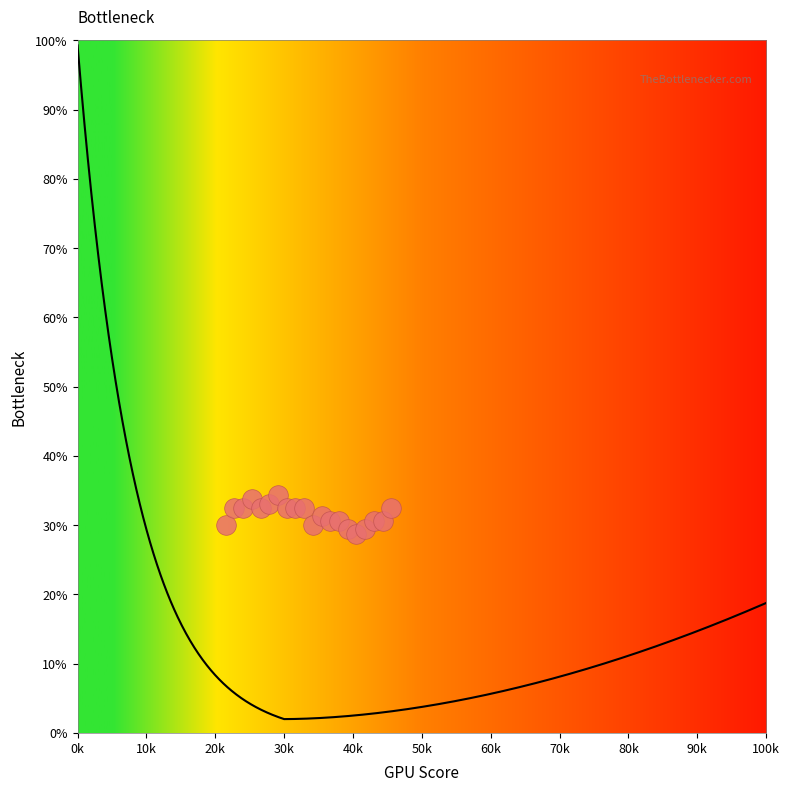

What is the range of Y values (max minus min)?

5.6